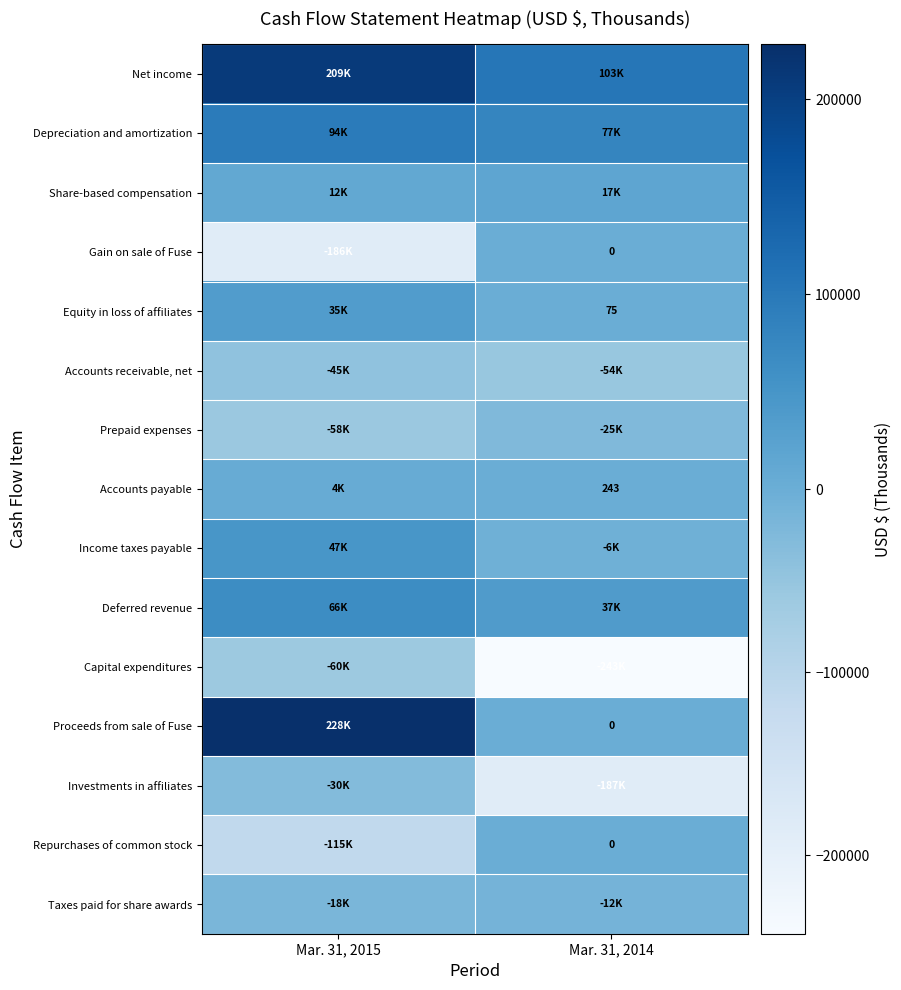

Which series has the widest spread of values?

Proceeds from sale of Fuse